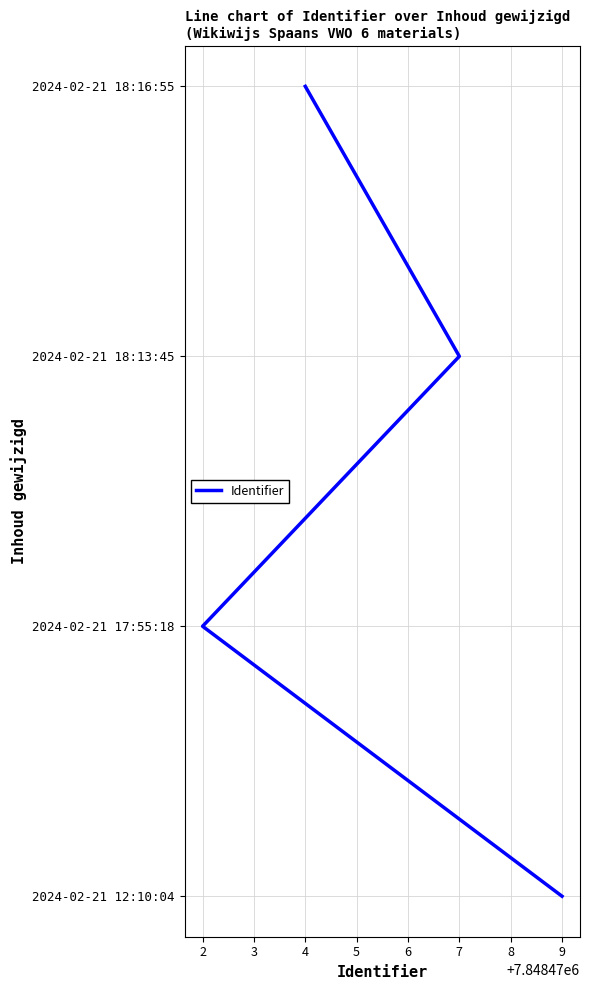

Does the chart have visible grid lines?

Yes